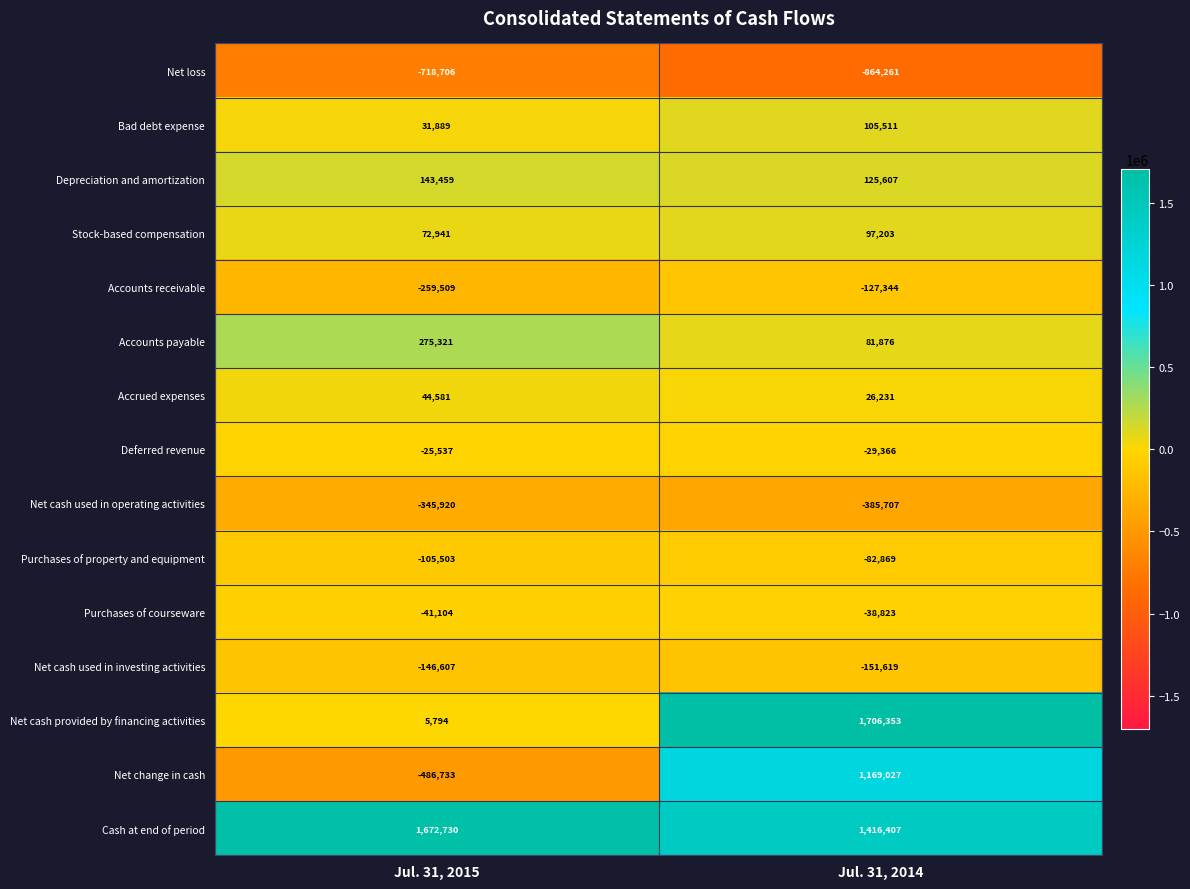

What is the sum of the Net cash used in operating activities values at Jul. 31, 2014 and Jul. 31, 2015?

-731627